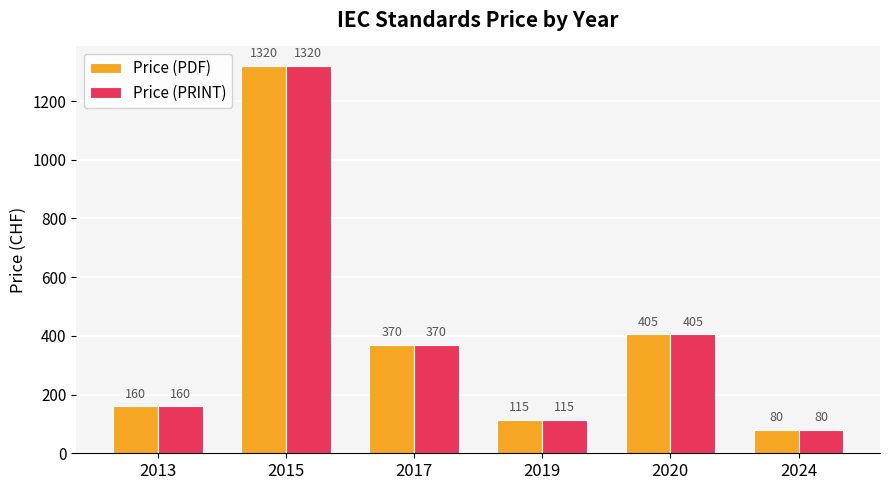

Reading right to left, what are all the values shown in this chart?

Price (PDF): 80	405	115	370	1320	160
Price (PRINT): 80	405	115	370	1320	160